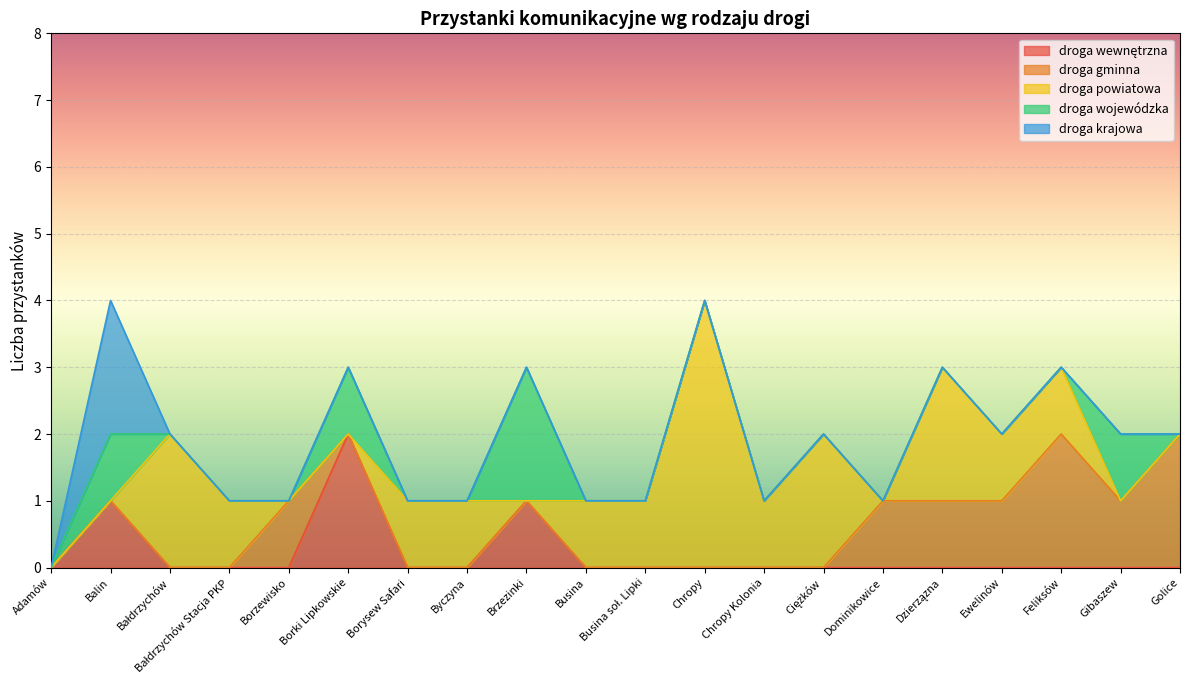

At which label does droga wewnętrzna reach its minimum?

Adamów